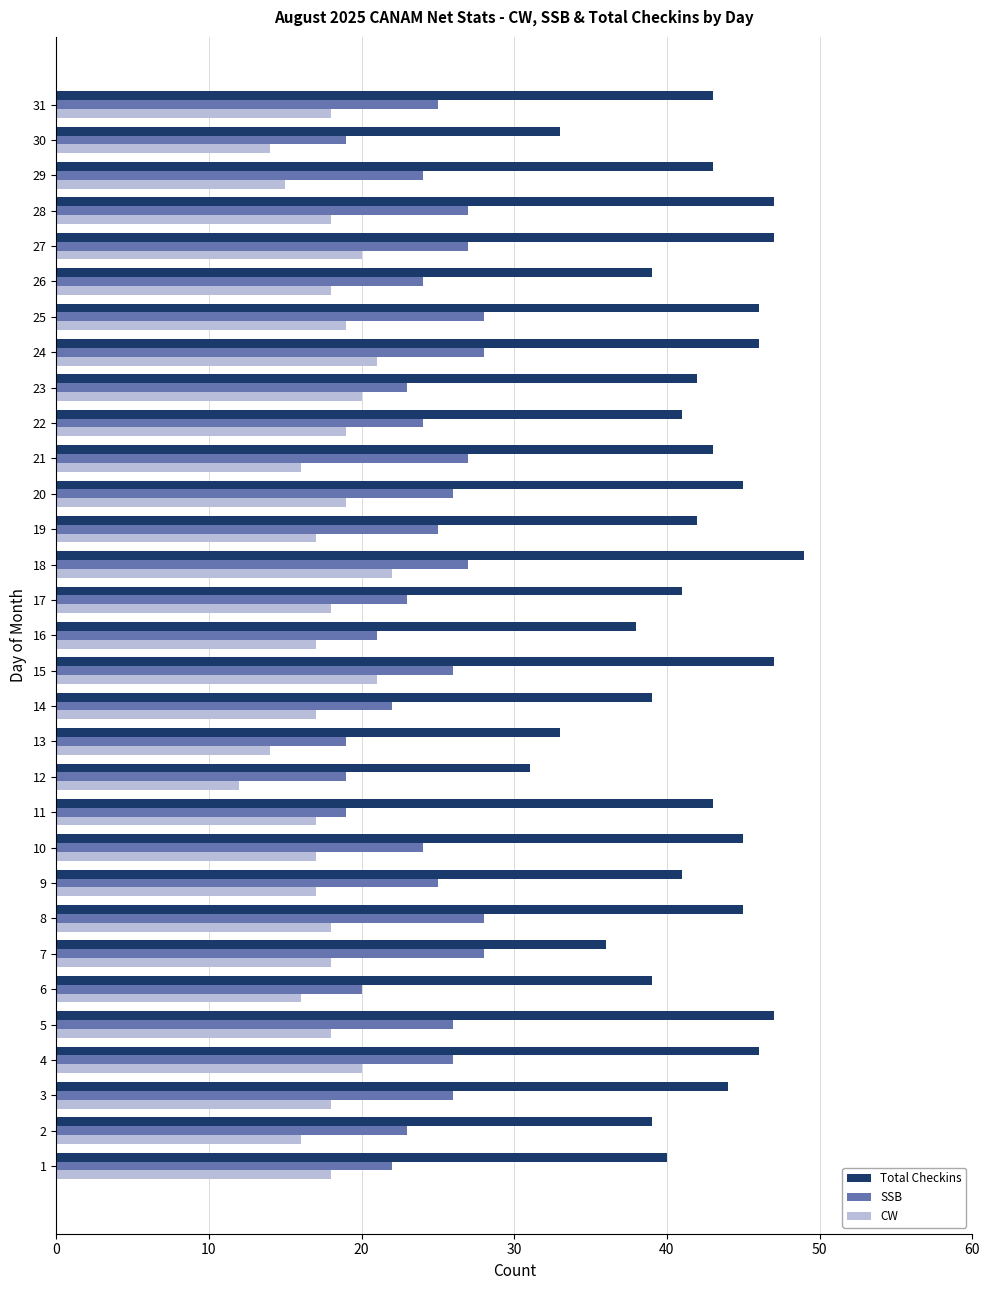

At which category does the chart reach its peak across all series?

18